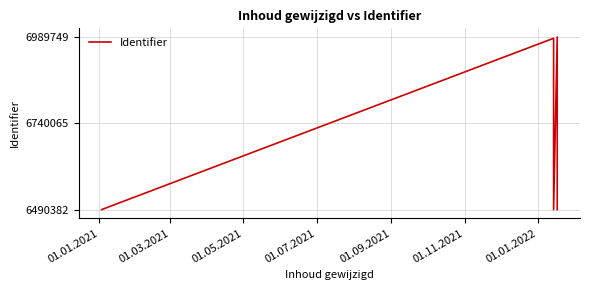

How many categories are shown in the chart?

9